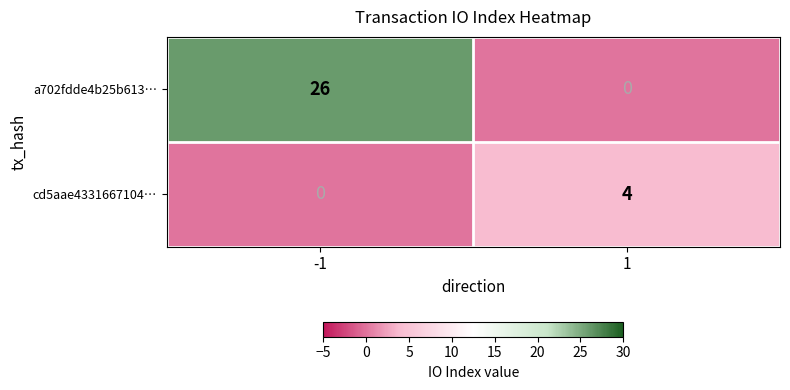

What is the difference between the maximum and minimum values in the a702fdde4b25b613… series?

26